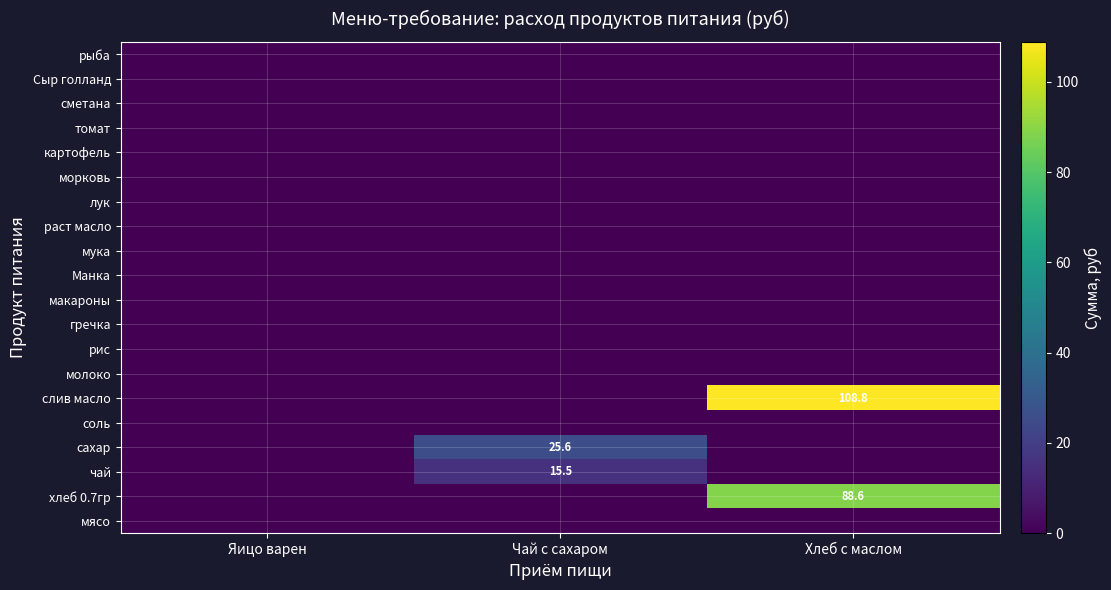

Is it true that хлеб 0.7гр equals -38.1 at Чай с сахаром?

False